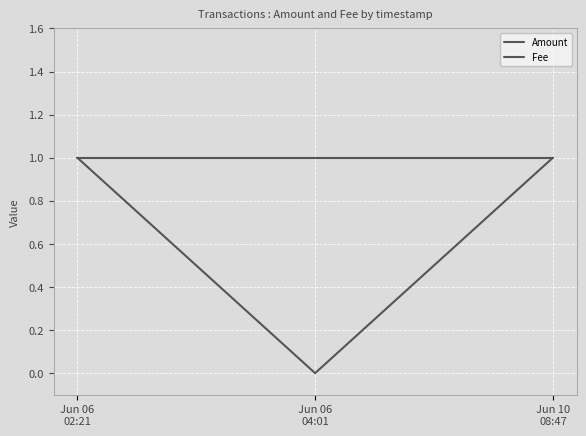

What is the sum of the Fee values at Jun 06
02:21 and Jun 06
04:01?

2